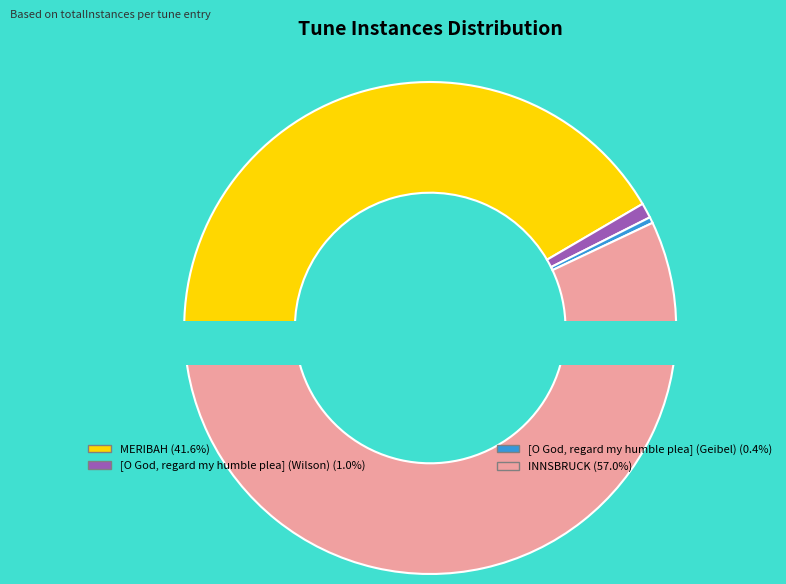

How many slices are in this pie chart?

4